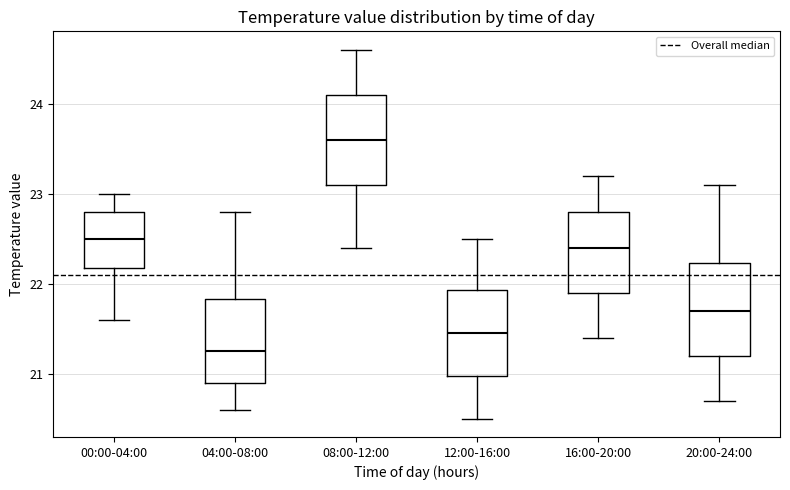

Reading left to right, read every box against the y-axis: the position of its median line, the range the box covers, and the ends of its whiskers. The values are not printed on the chart, so give them approximately, as read against the axis.

00:00-04:00: median 22.5, box 22.2 to 22.8, whiskers 21.6 to 23.0
04:00-08:00: median 21.3, box 20.9 to 21.8, whiskers 20.6 to 22.8
08:00-12:00: median 23.6, box 23.1 to 24.1, whiskers 22.4 to 24.6
12:00-16:00: median 21.5, box 21.0 to 21.9, whiskers 20.5 to 22.5
16:00-20:00: median 22.4, box 21.9 to 22.8, whiskers 21.4 to 23.2
20:00-24:00: median 21.7, box 21.2 to 22.2, whiskers 20.7 to 23.1